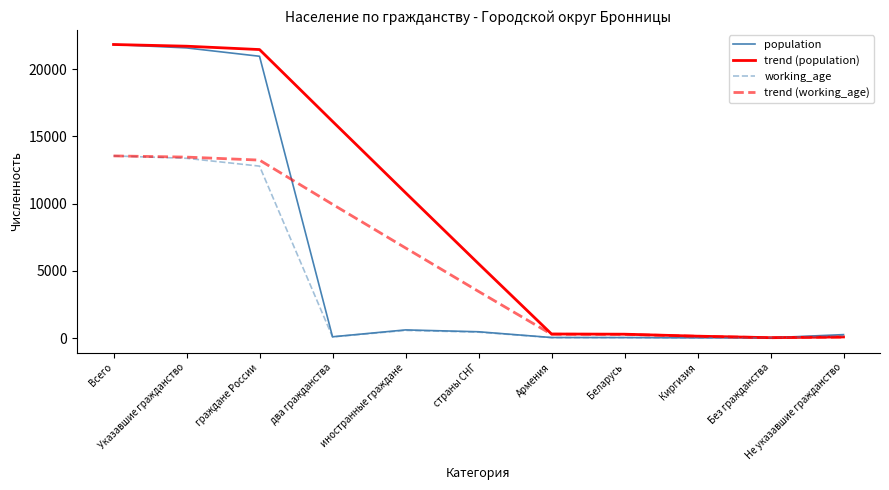

What is the maximum value shown in the chart?

21831.0